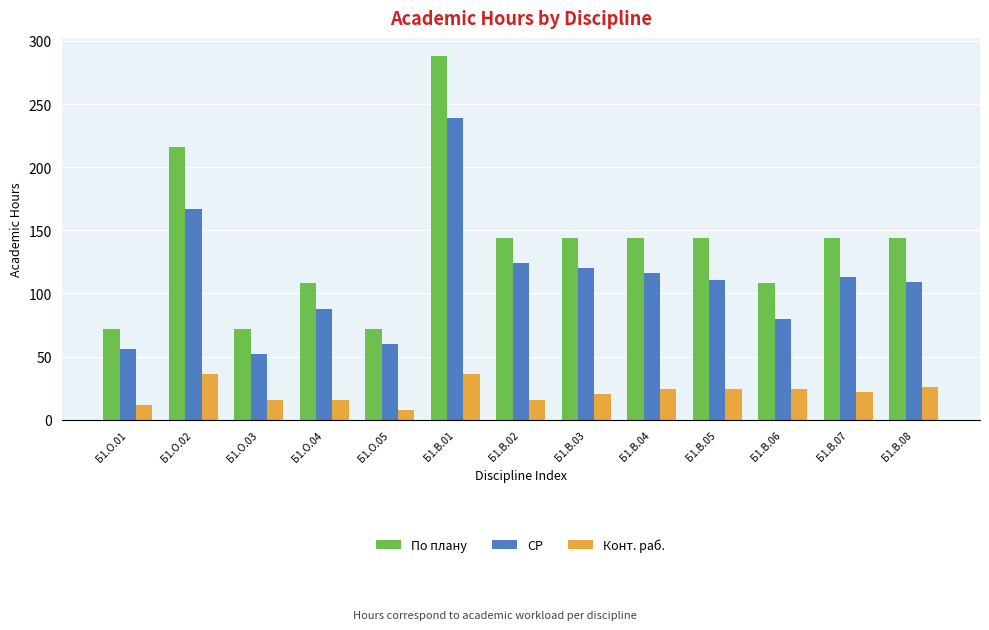

What is the lowest value of the СР series?

52